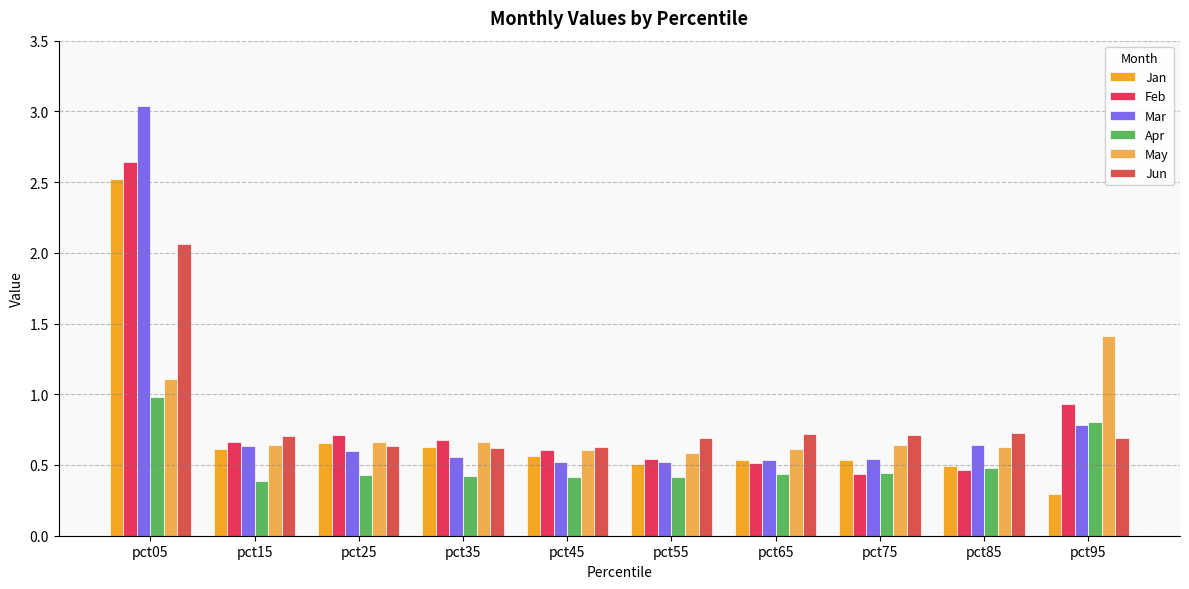

True or false: Mar has a value of 0.8 at pct95.

True